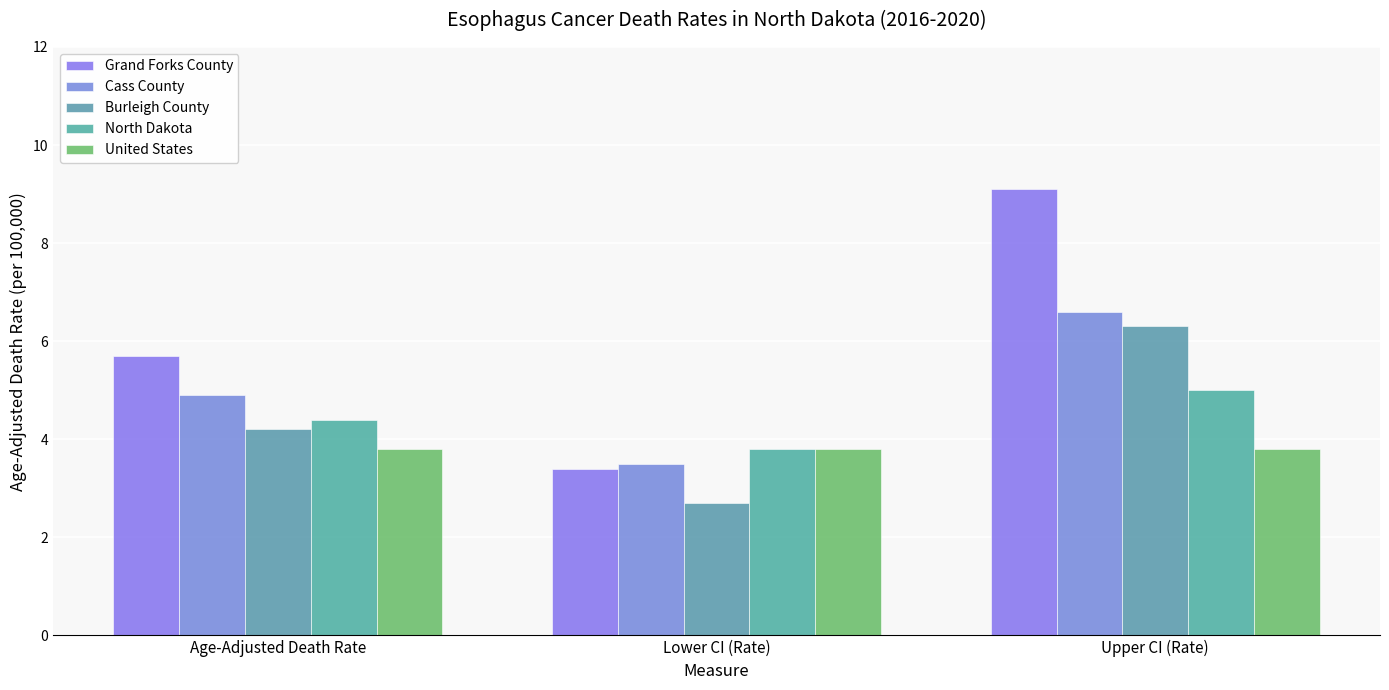

How many bars are there in total?

15